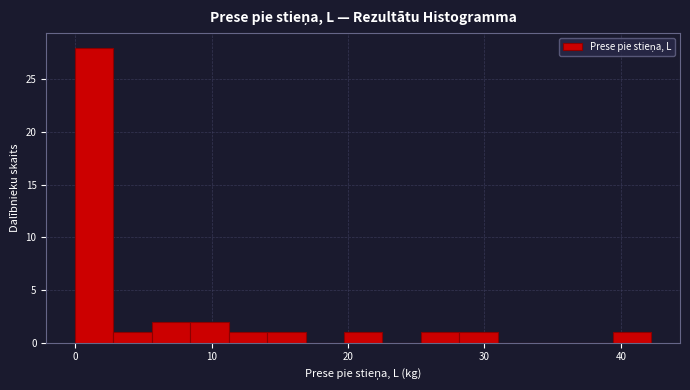

Around what value on the x-axis is the tallest bar? Give the approximate position of its centre, as read against the axis.

1